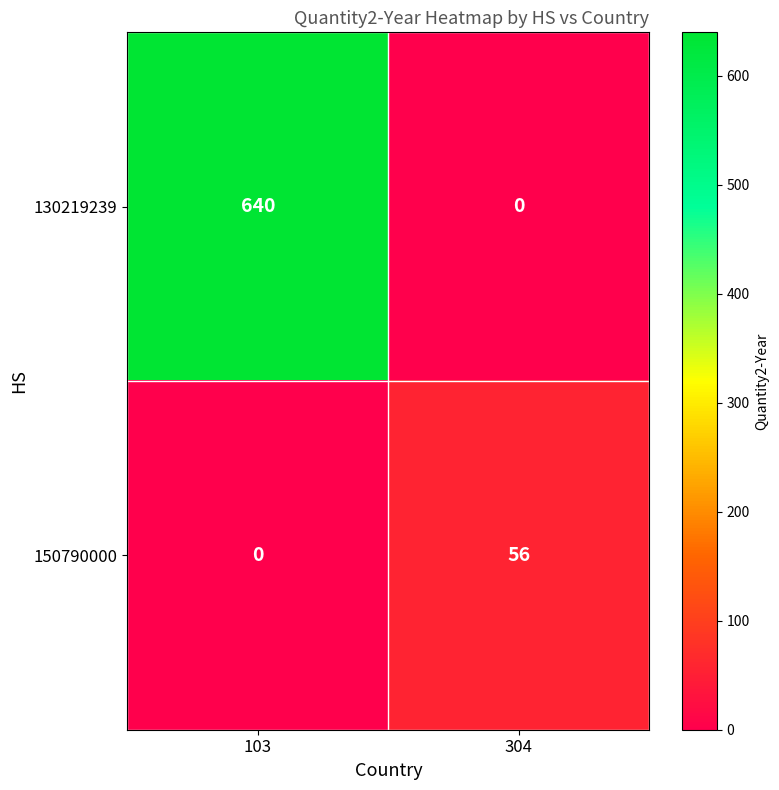

What is the total value across all series at 304?

56